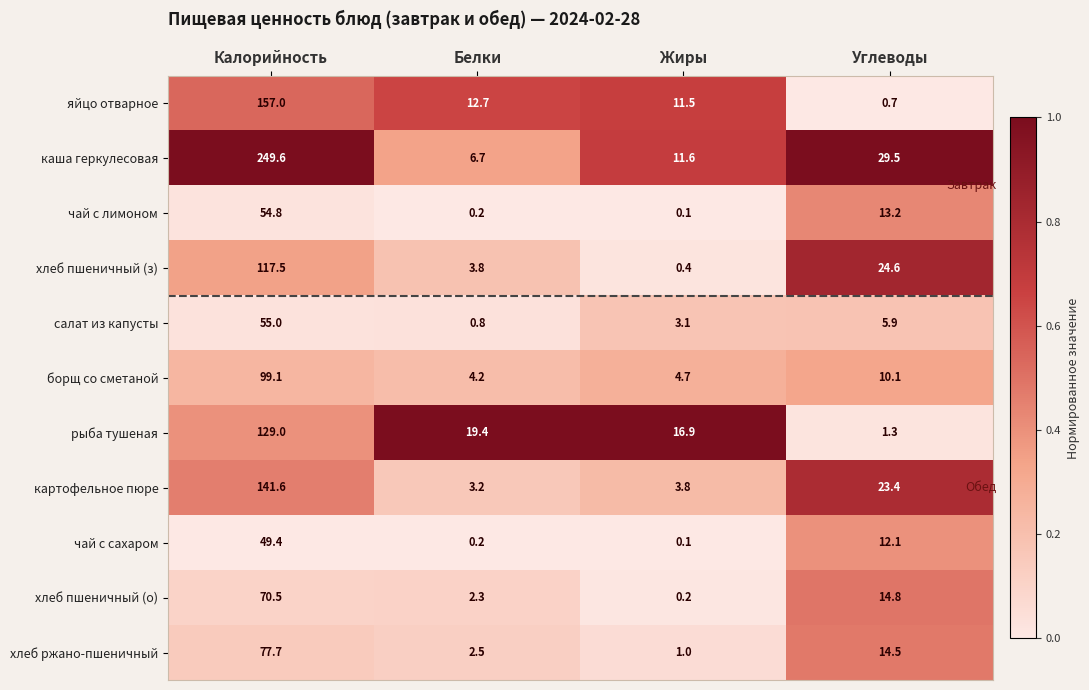

What is the total value across all series at Жиры?

53.4